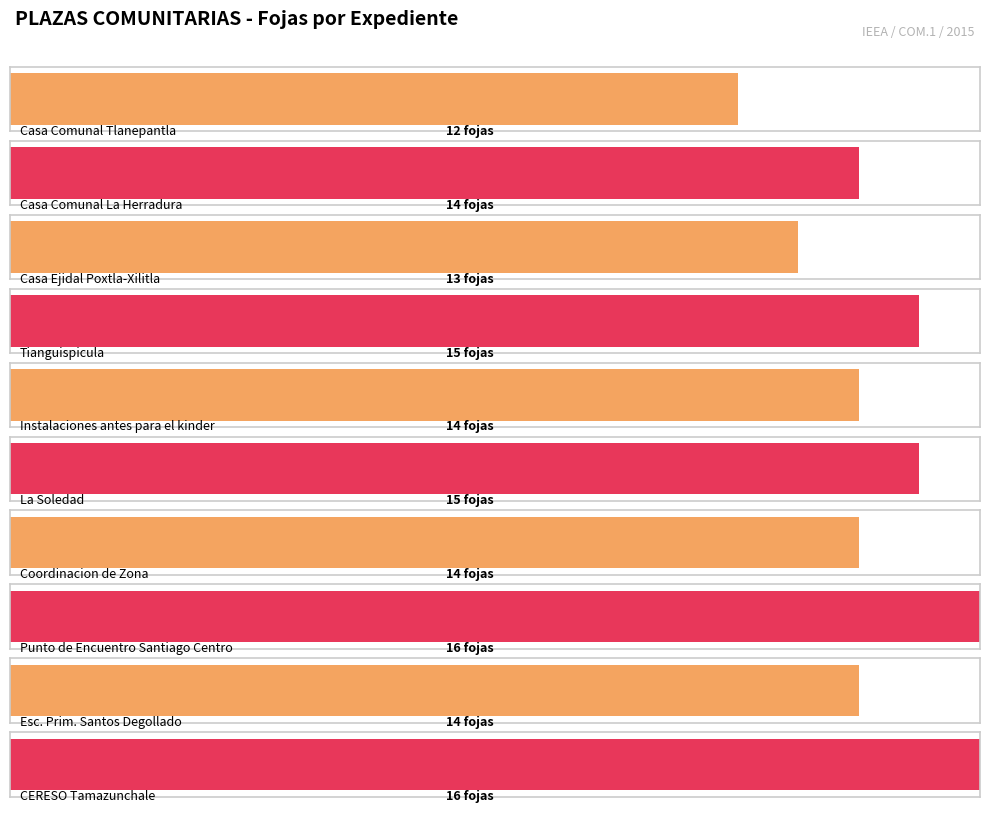

Between Instalaciones antes para el kinder and Punto de Encuentro Santiago Centro, which is larger?

Punto de Encuentro Santiago Centro